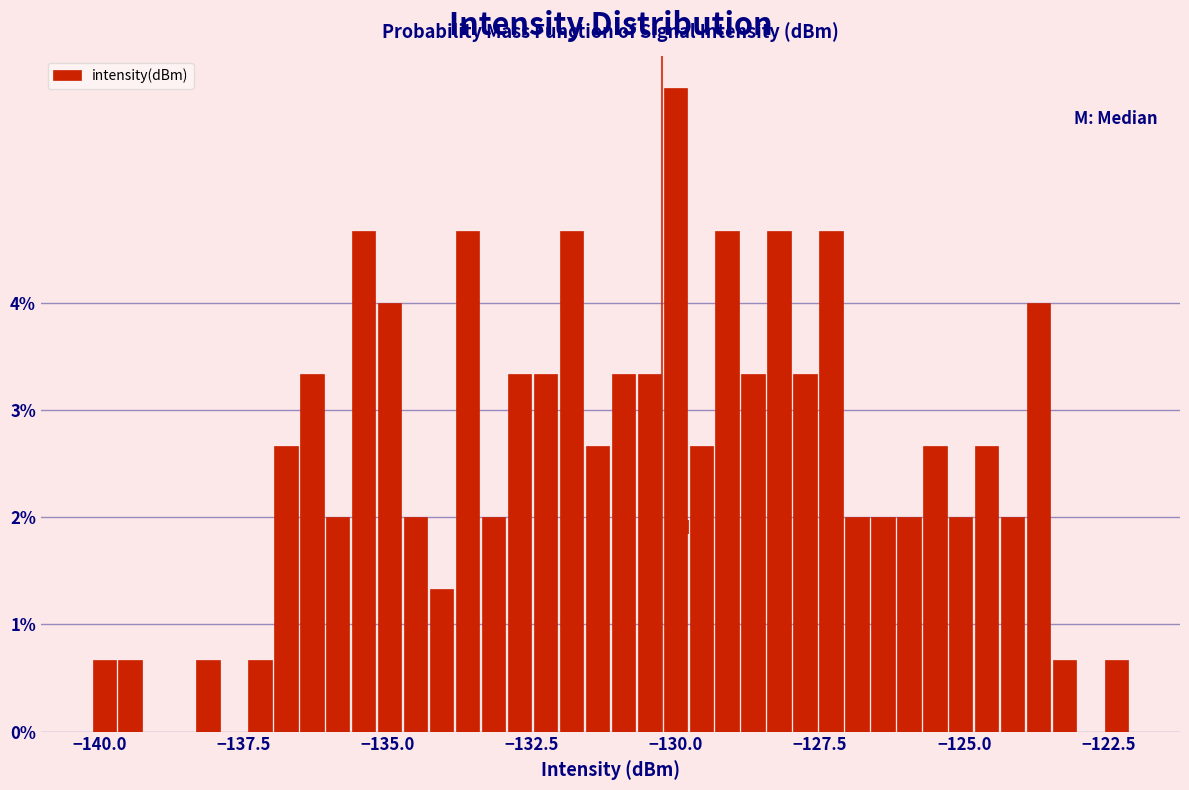

Read against the x-axis, roughly where is the centre of the tallest bar?

-130.0